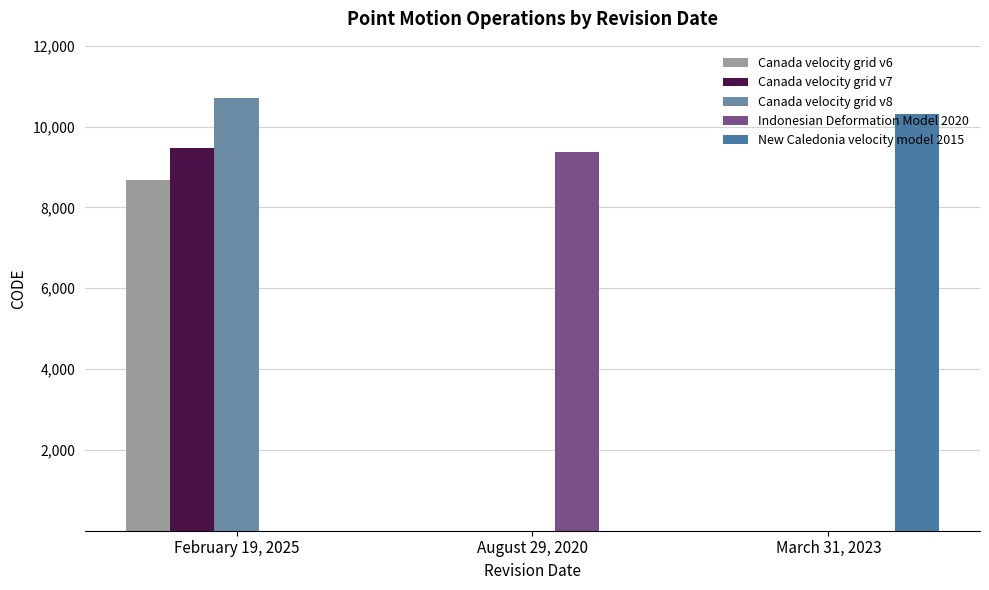

What is the maximum value for Canada velocity grid v6?

8676.0